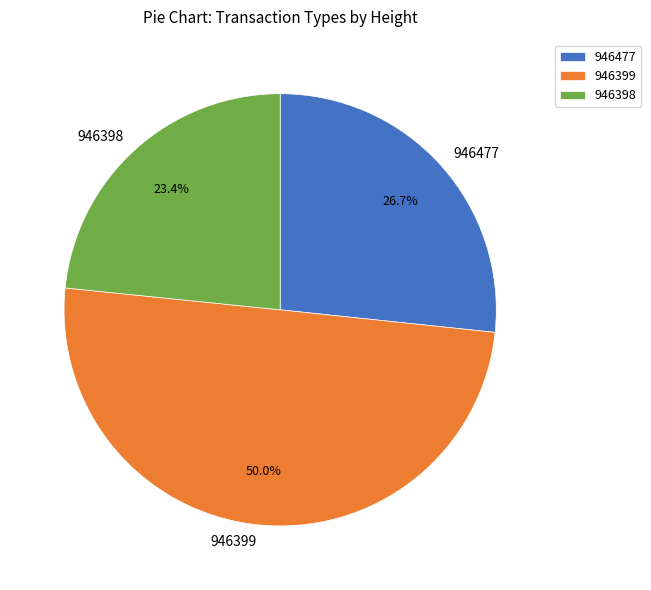

Does 946398 account for over 50% of the chart?

No